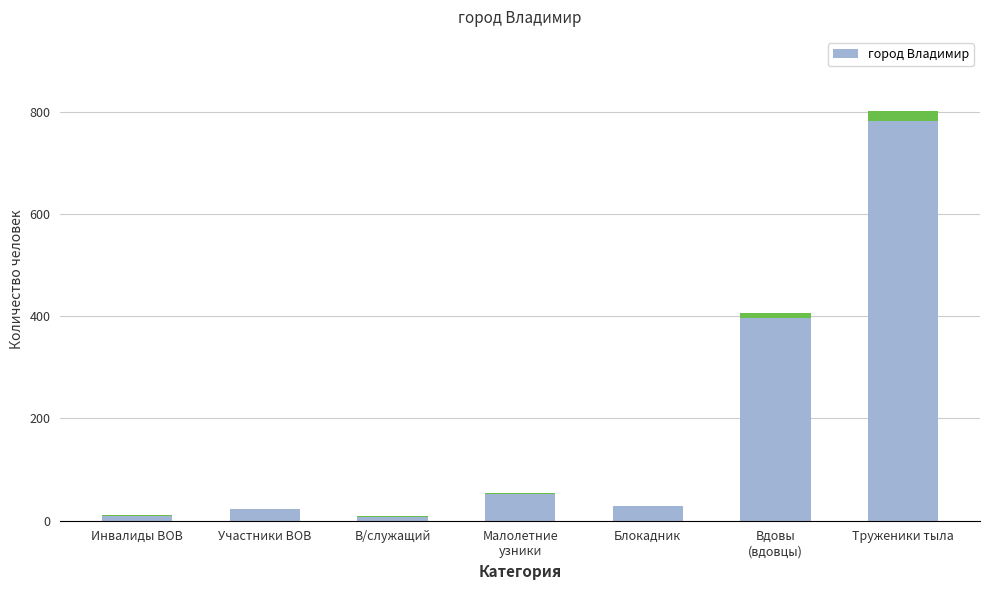

Reading left to right, what are all the values shown in this chart?

Инвалиды ВОВ=11	Участники ВОВ=23	В/служащий=9	Малолетние
узники=54	Блокадник=29	Вдовы
(вдовцы)=407	Труженики тыла=802